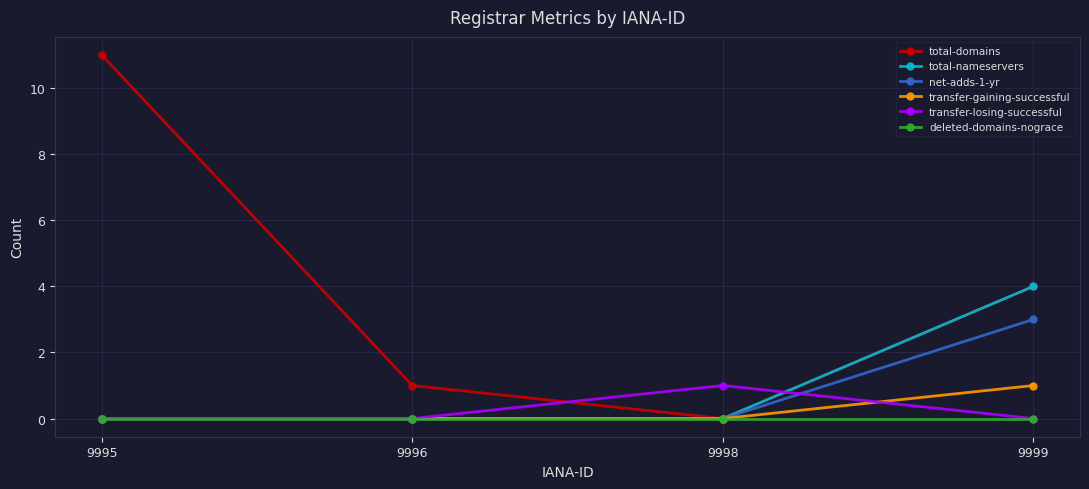

True or false: net-adds-1-yr has more than 1 interior local peaks.

False